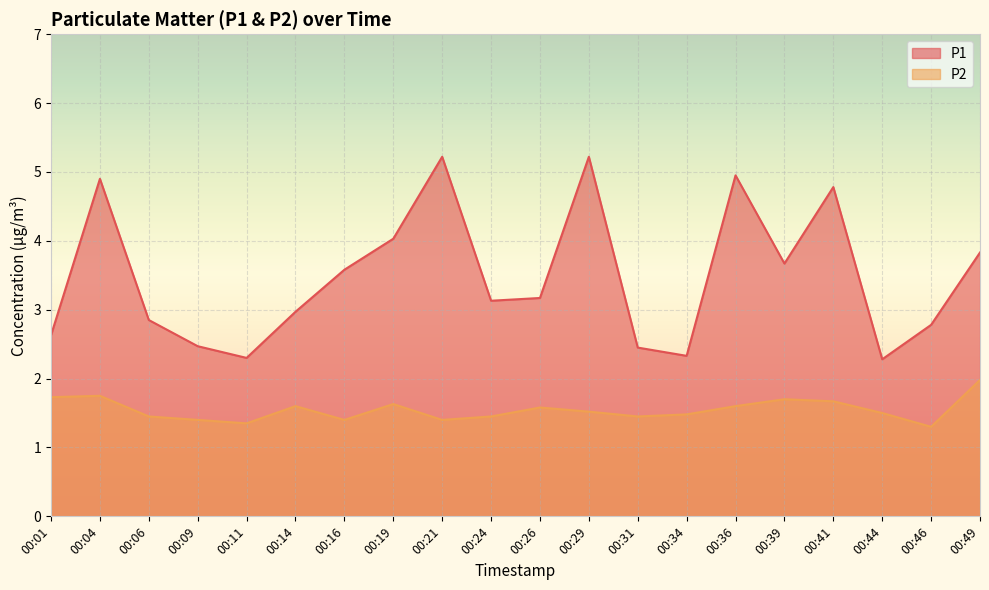

At how many categories does at least one series exceed 5?

2